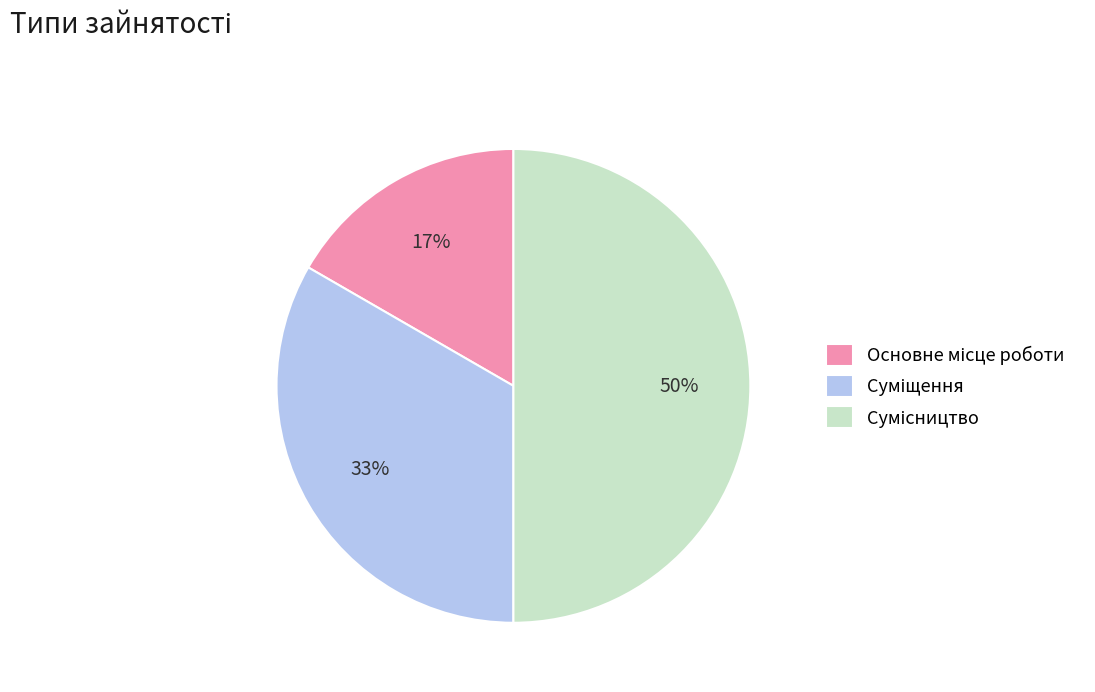

To the nearest percent, what is the average slice percentage?

33%